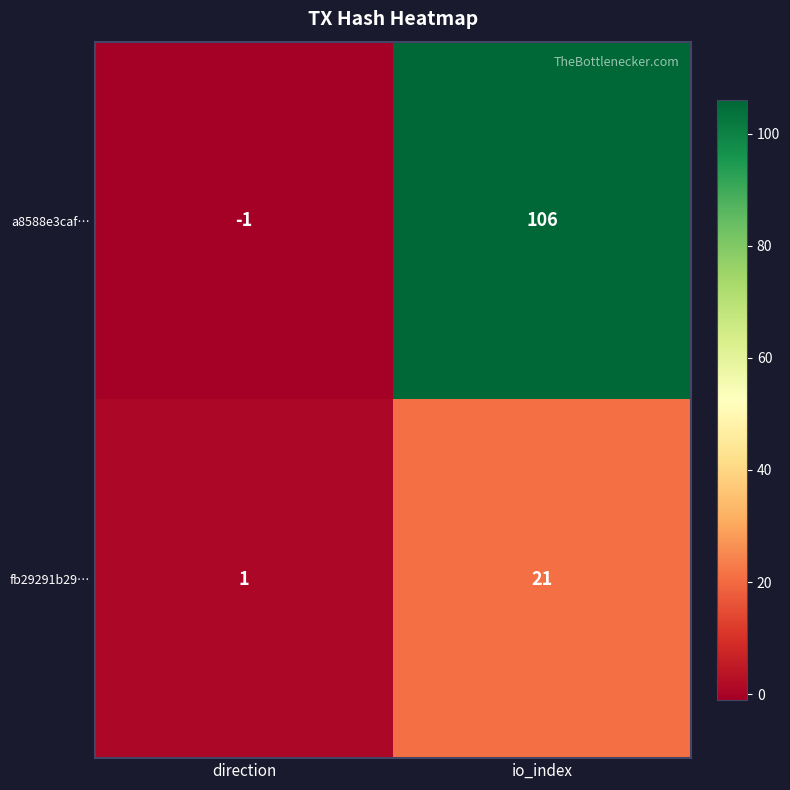

What is the total value across all series at io_index?

127